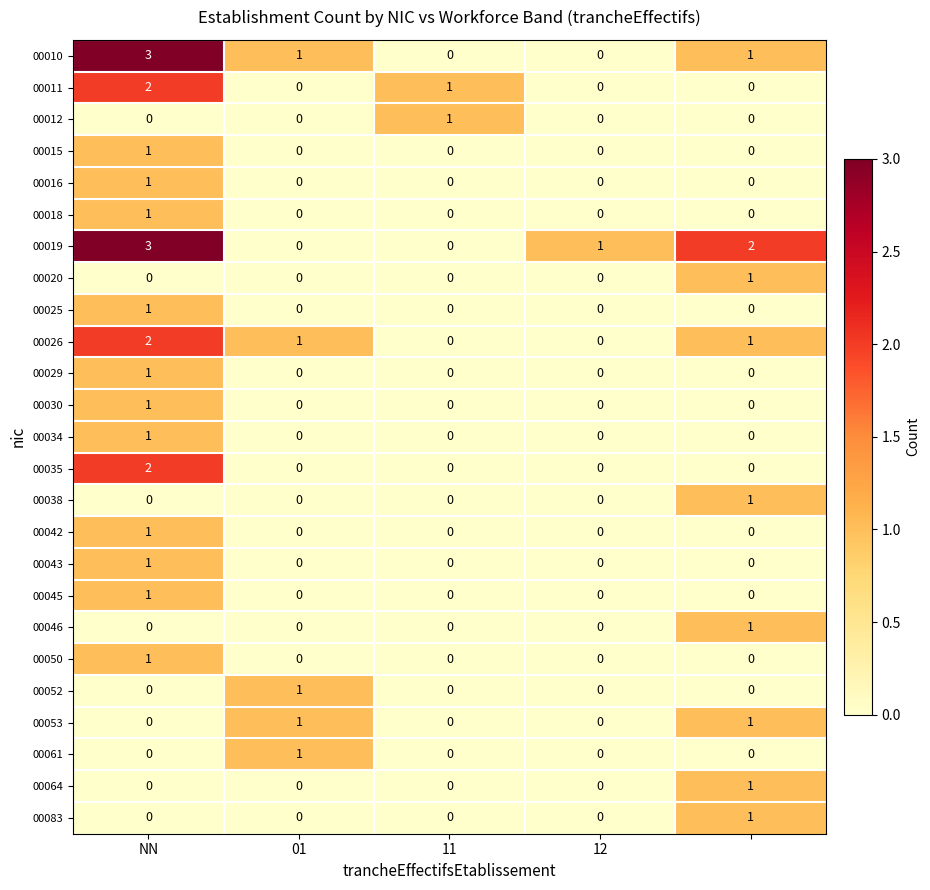

What is the maximum value shown in the chart?

3